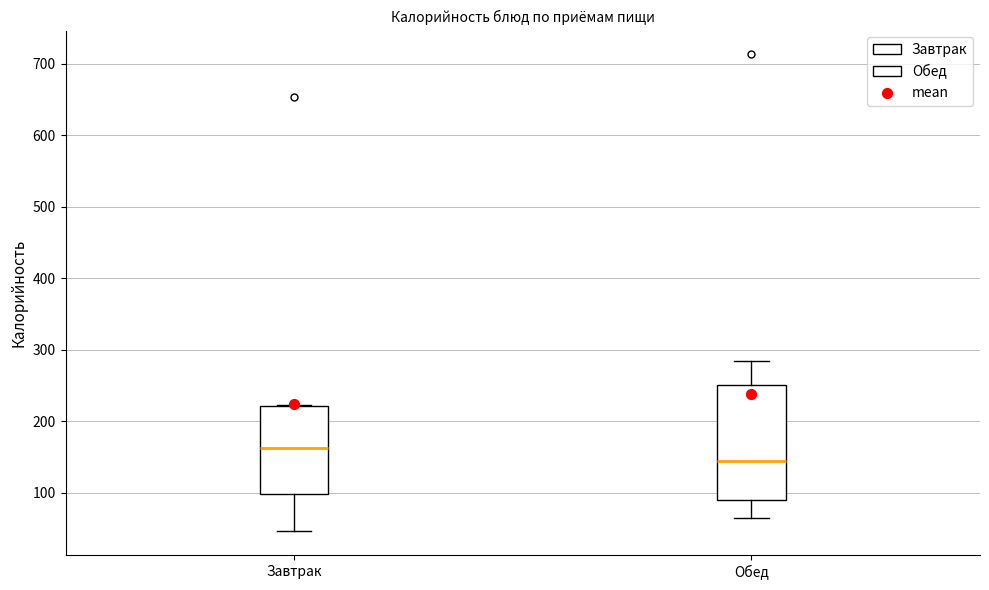

Where is the lower edge of the box for Завтрак on the y-axis? The values are not printed on the chart, so give them approximately, as read against the axis.

100